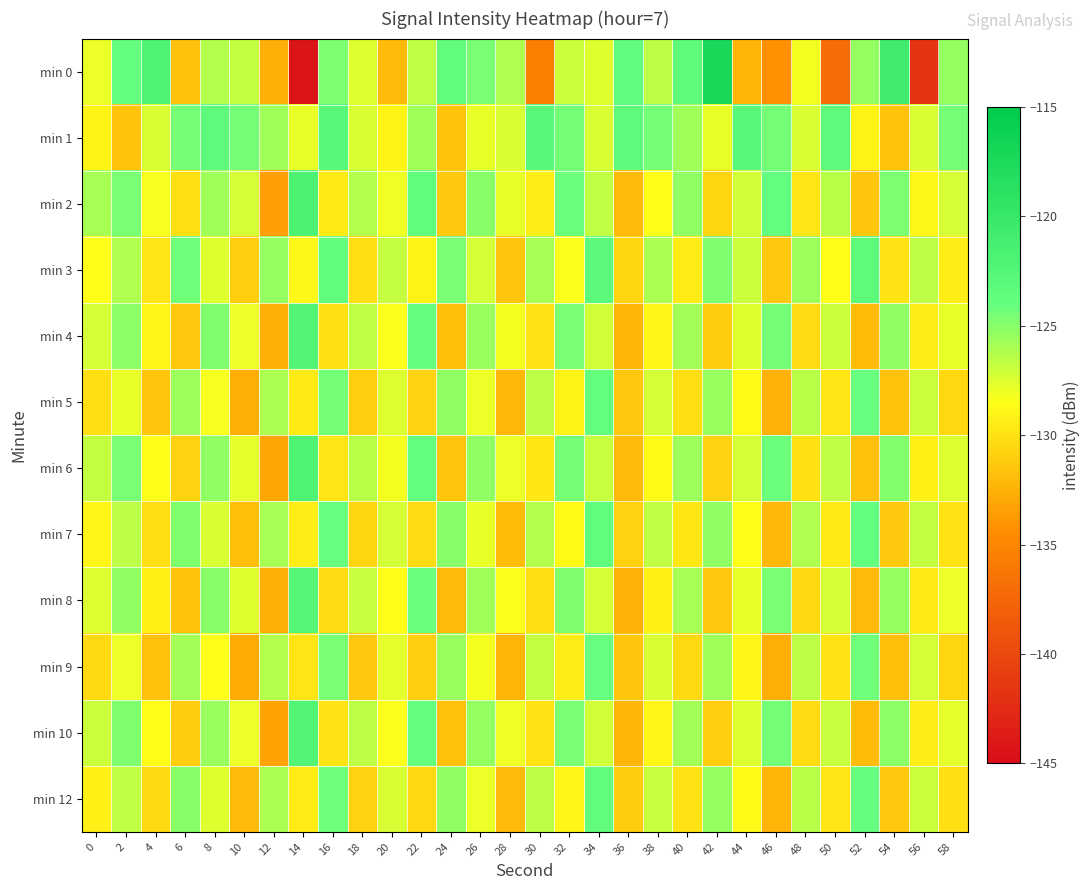

Which series has the widest spread of values?

min 0